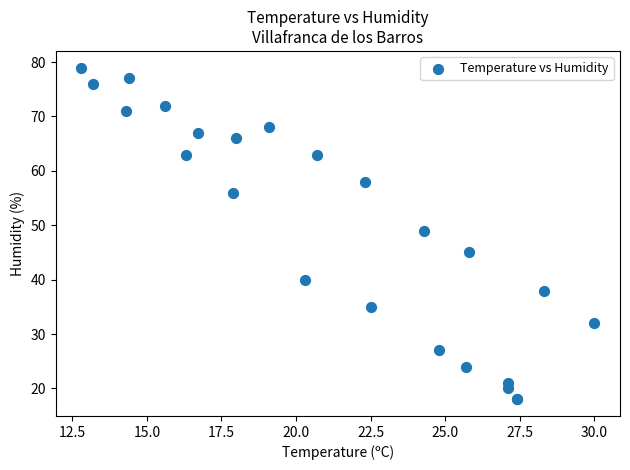

What Y value in the scatter plot is closest to 48?

49